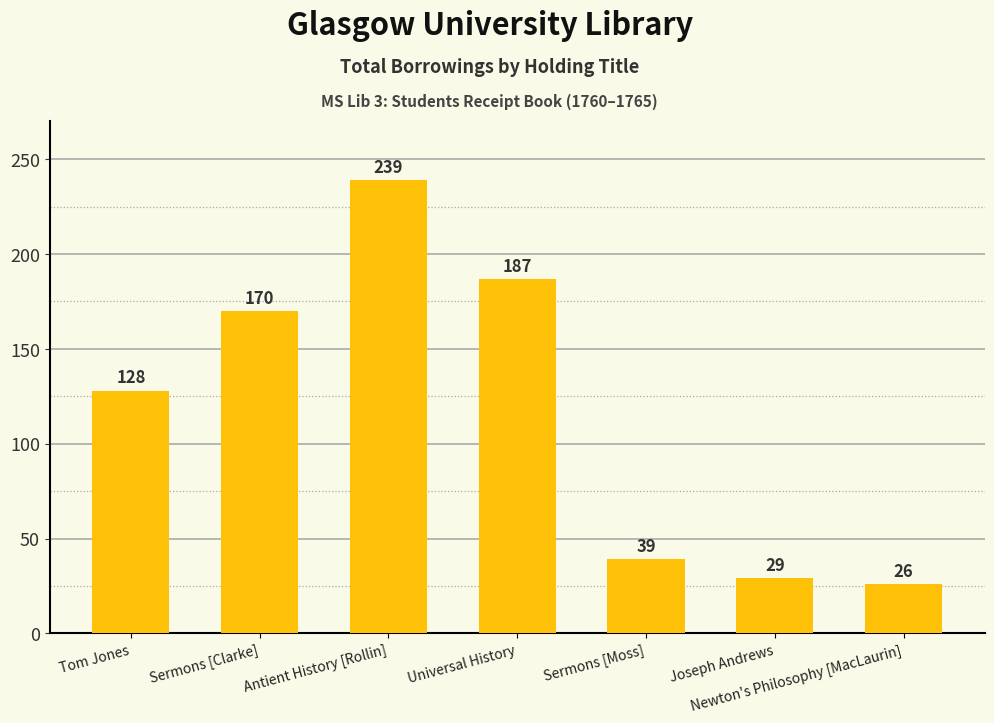

What is the greatest value displayed?

239